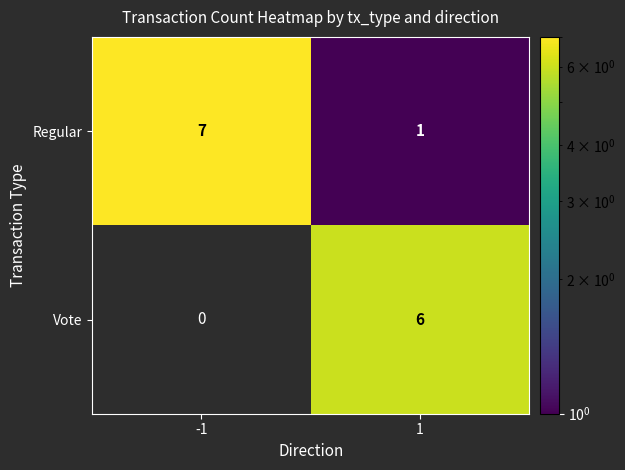

Rank the series by their maximum value, from highest to lowest.

Regular, Vote